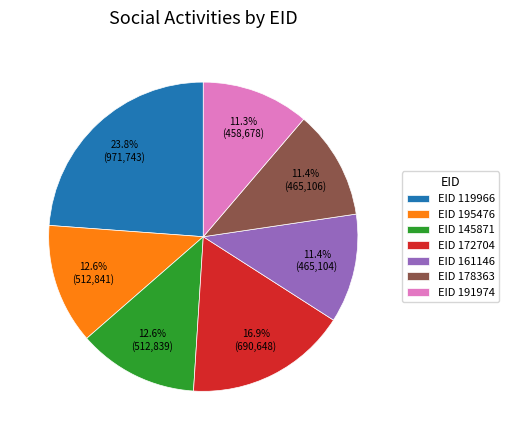

How many segments does this pie chart have?

7